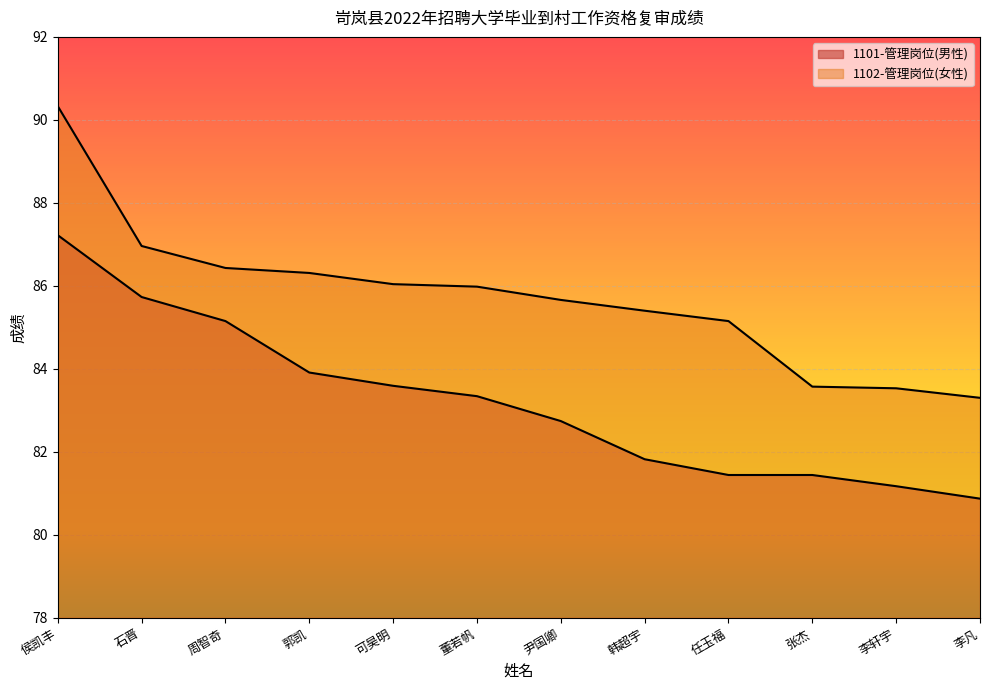

Reading left to right, what are all the values shown in this chart?

1101-管理岗位(男性): 侯凯丰=87.2	石晋=85.7	周智奇=85.2	郭凯=83.9	可昊明=83.6	董若帆=83.3	尹国卿=82.7	韩超宇=81.8	任玉福=81.4	张杰=81.4	李轩宇=81.2	李凡=80.9
1102-管理岗位(女性): 侯凯丰=90.3	石晋=87.0	周智奇=86.4	郭凯=86.3	可昊明=86.0	董若帆=86.0	尹国卿=85.7	韩超宇=85.4	任玉福=85.2	张杰=83.6	李轩宇=83.5	李凡=83.3